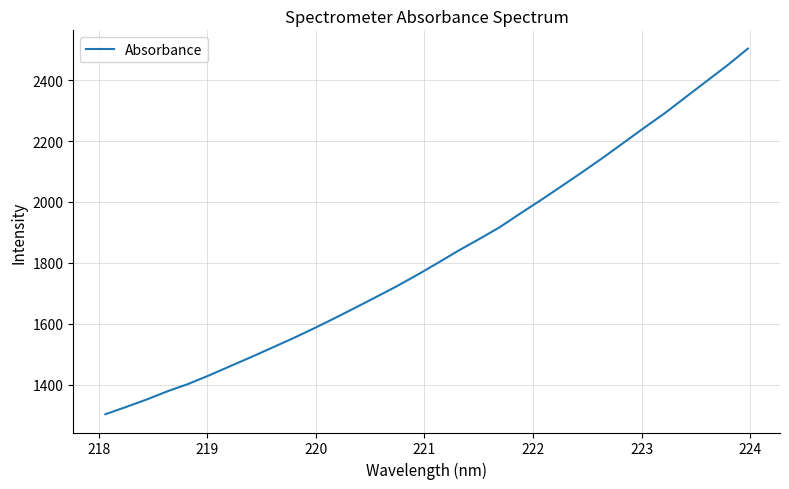

What is the smallest value displayed?

1302.9